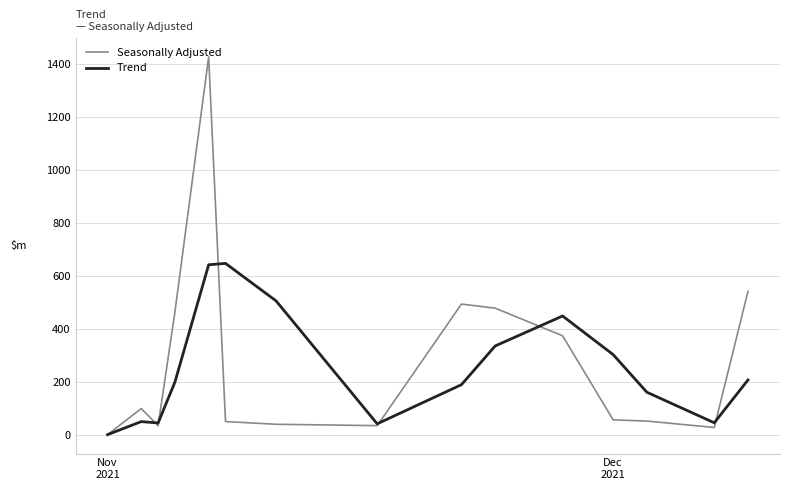

What is the average value of the Seasonally Adjusted series?

277778600.7